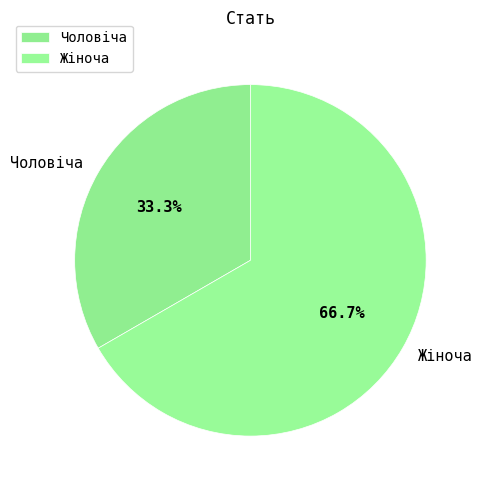

What is the ratio of the value at Чоловіча to the value at Жіноча?

0.5